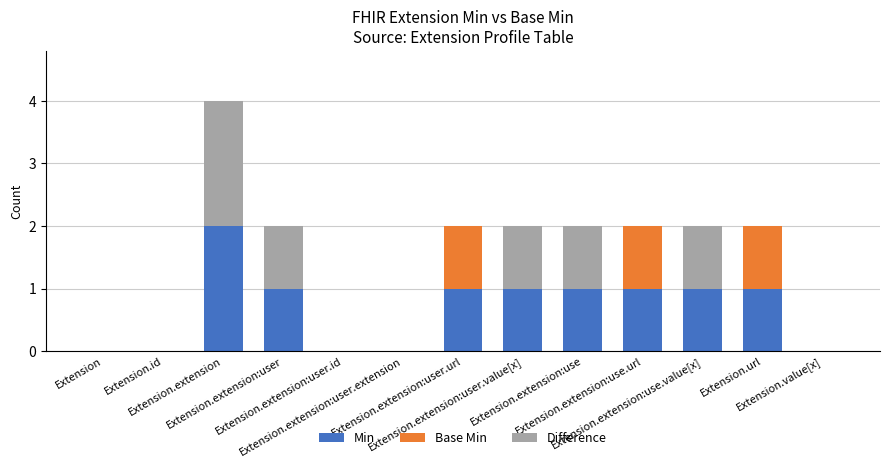

Are the bars grouped side by side (vs. stacked)?

No